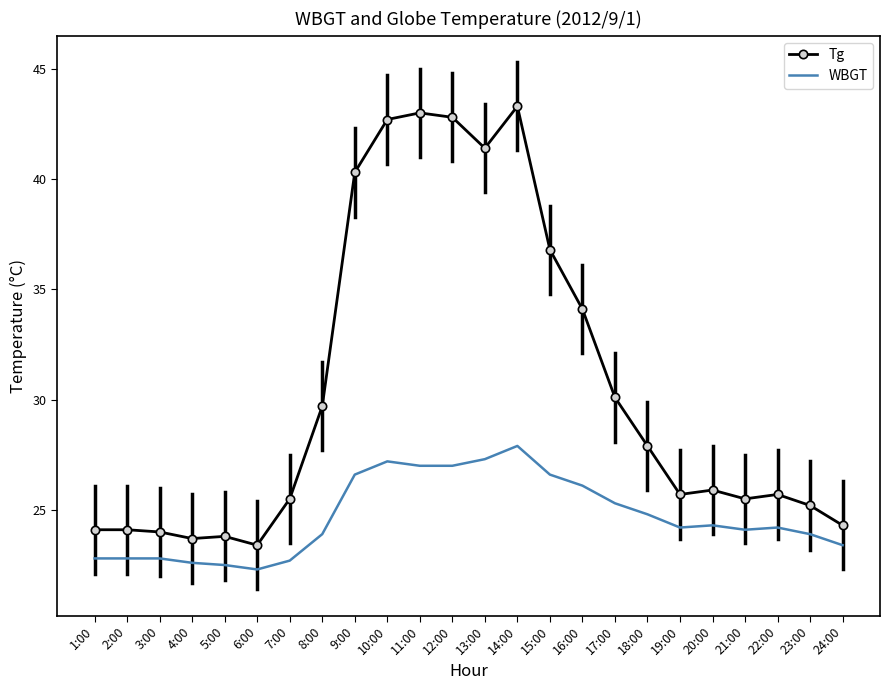

What is the sum of all Tg values?

733.0